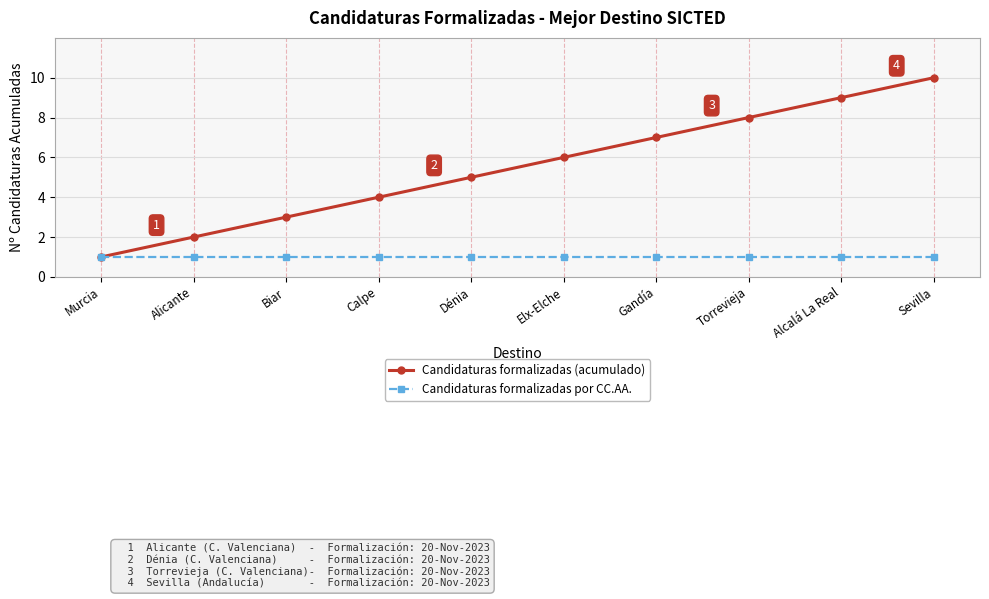

What is the total value across all series at Calpe?

5